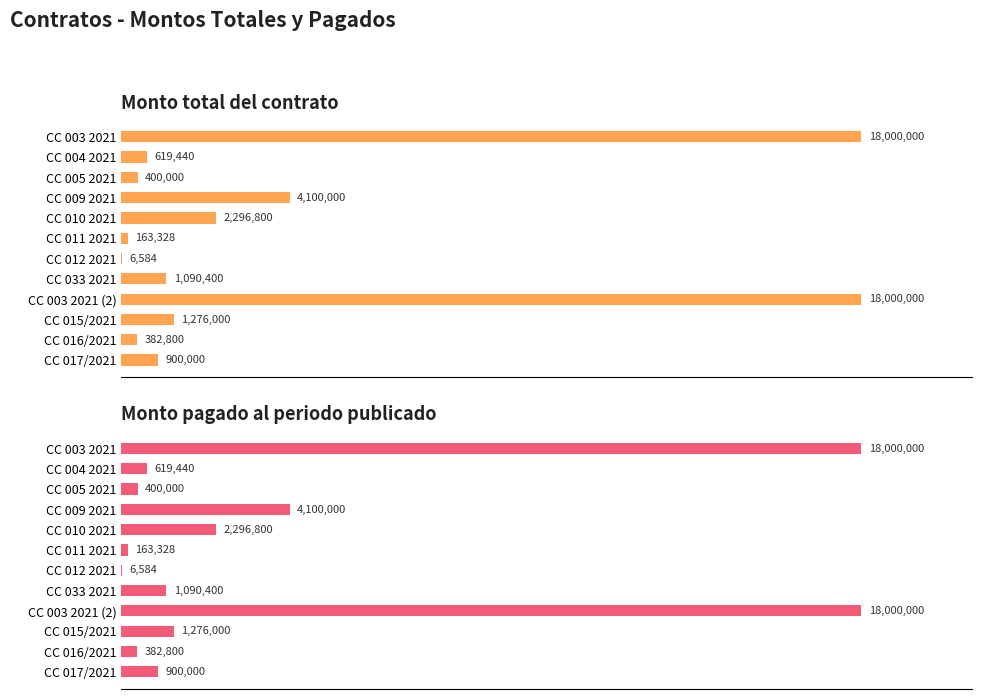

What is the highest value of the Monto total del contrato series?

18000000.0